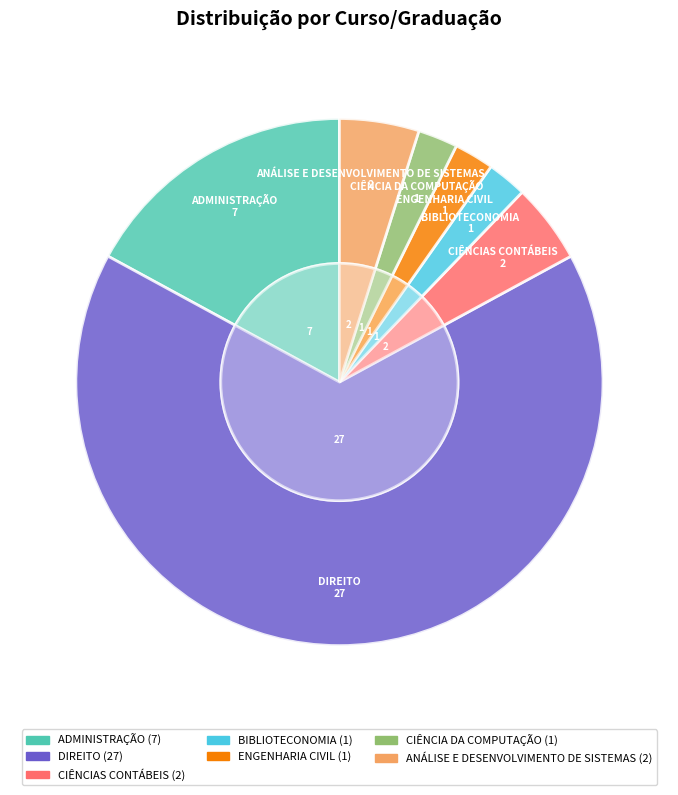

How many slices are in this pie chart?

7